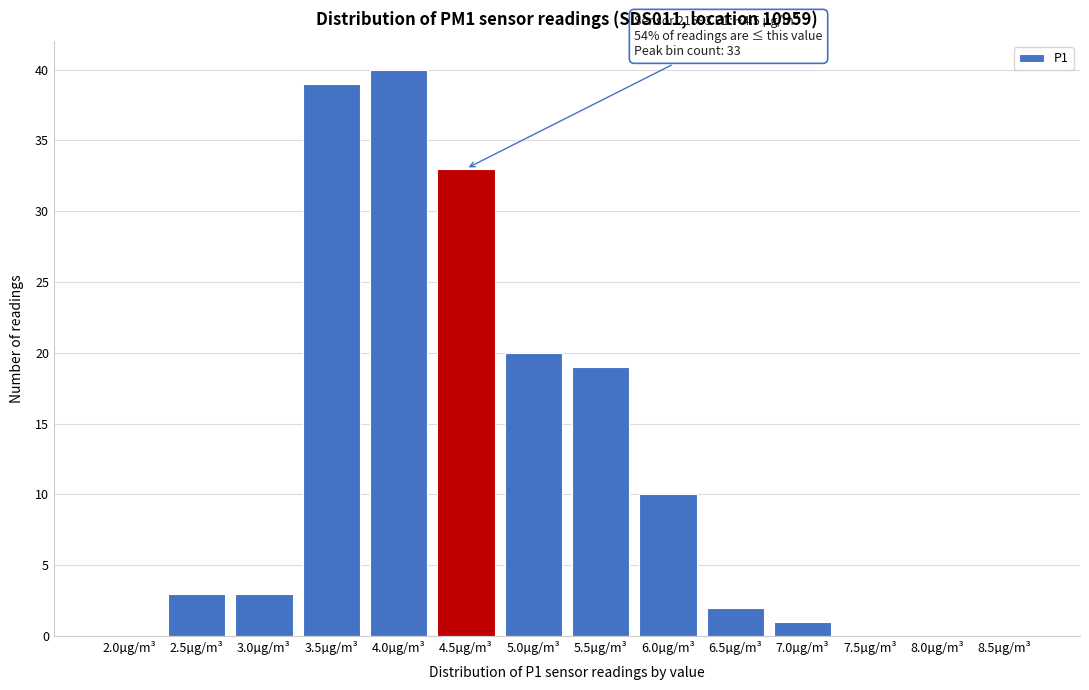

Reading right to left, what are all the values shown in this chart?

8.5µg/m³=0	8.0µg/m³=0	7.5µg/m³=0	7.0µg/m³=1	6.5µg/m³=2	6.0µg/m³=10	5.5µg/m³=19	5.0µg/m³=20	4.5µg/m³=33	4.0µg/m³=40	3.5µg/m³=39	3.0µg/m³=3	2.5µg/m³=3	2.0µg/m³=0